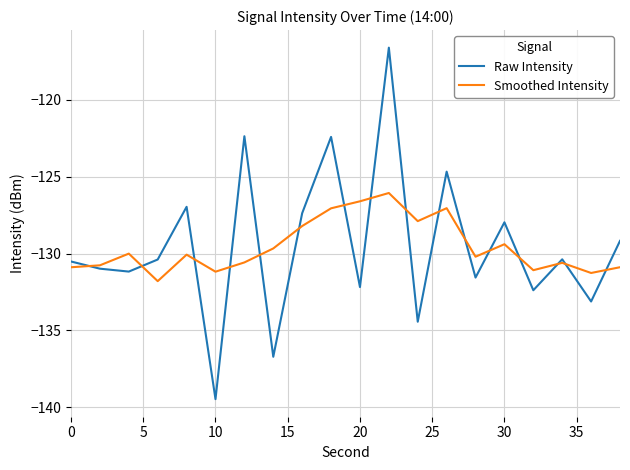

Which series has the largest range (max minus min)?

Raw Intensity